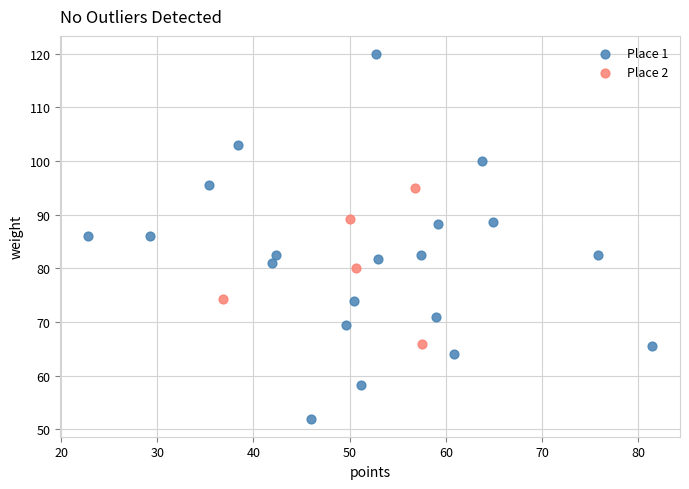

Which series contains the highest Y value?

Place 1